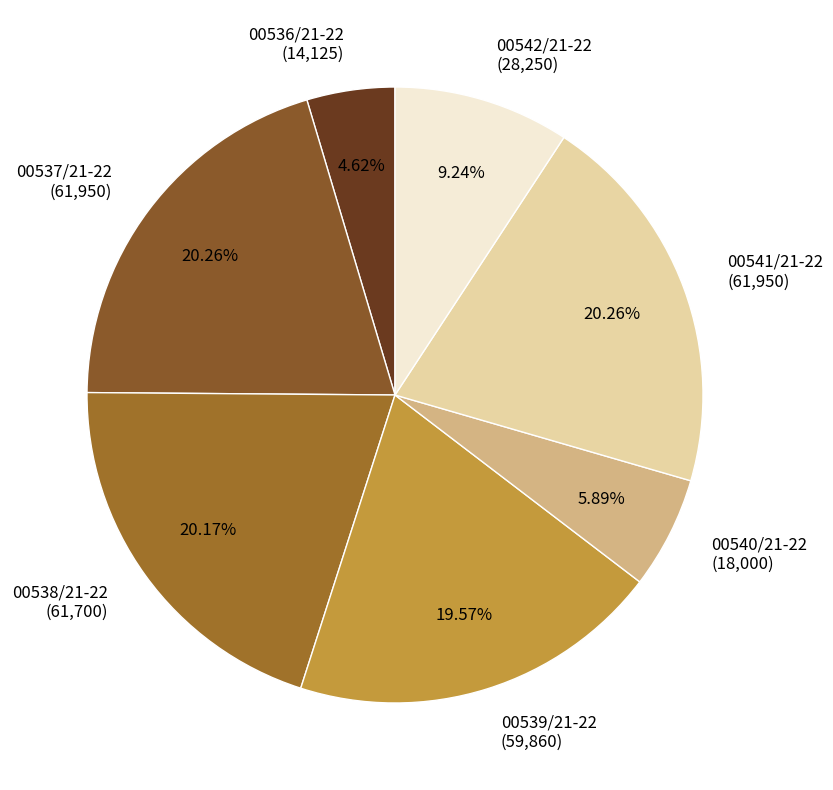

Which slice is the smallest?

00536/21-22